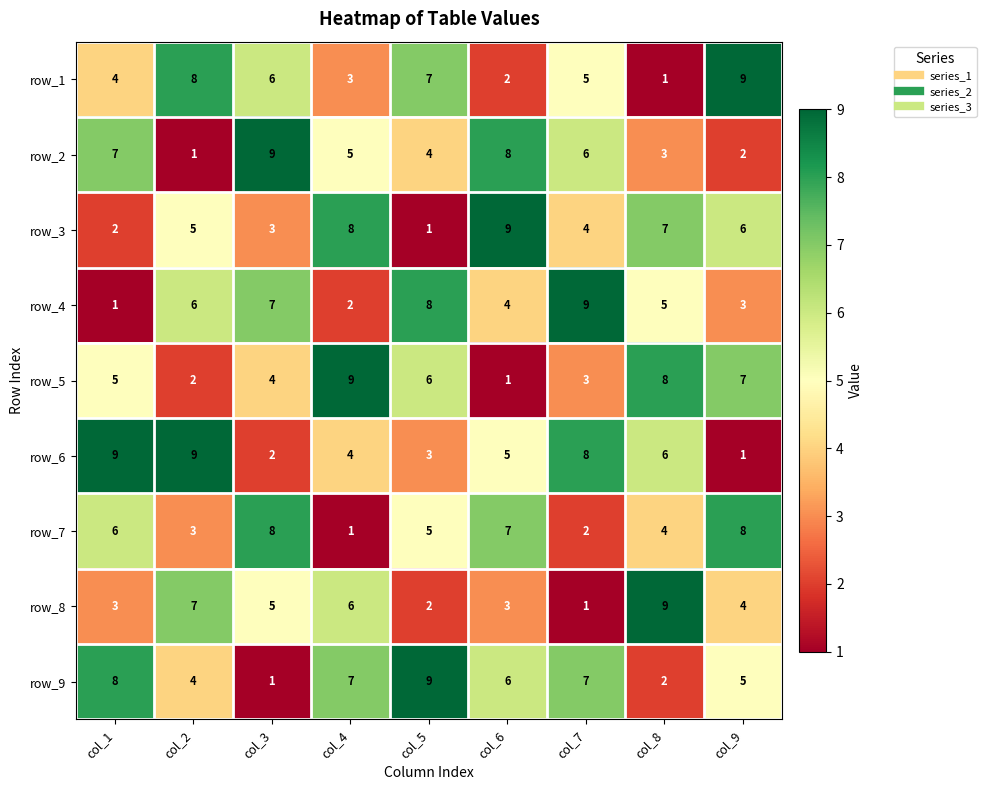

The row_1 series shows 15 at col_3. True or false?

False